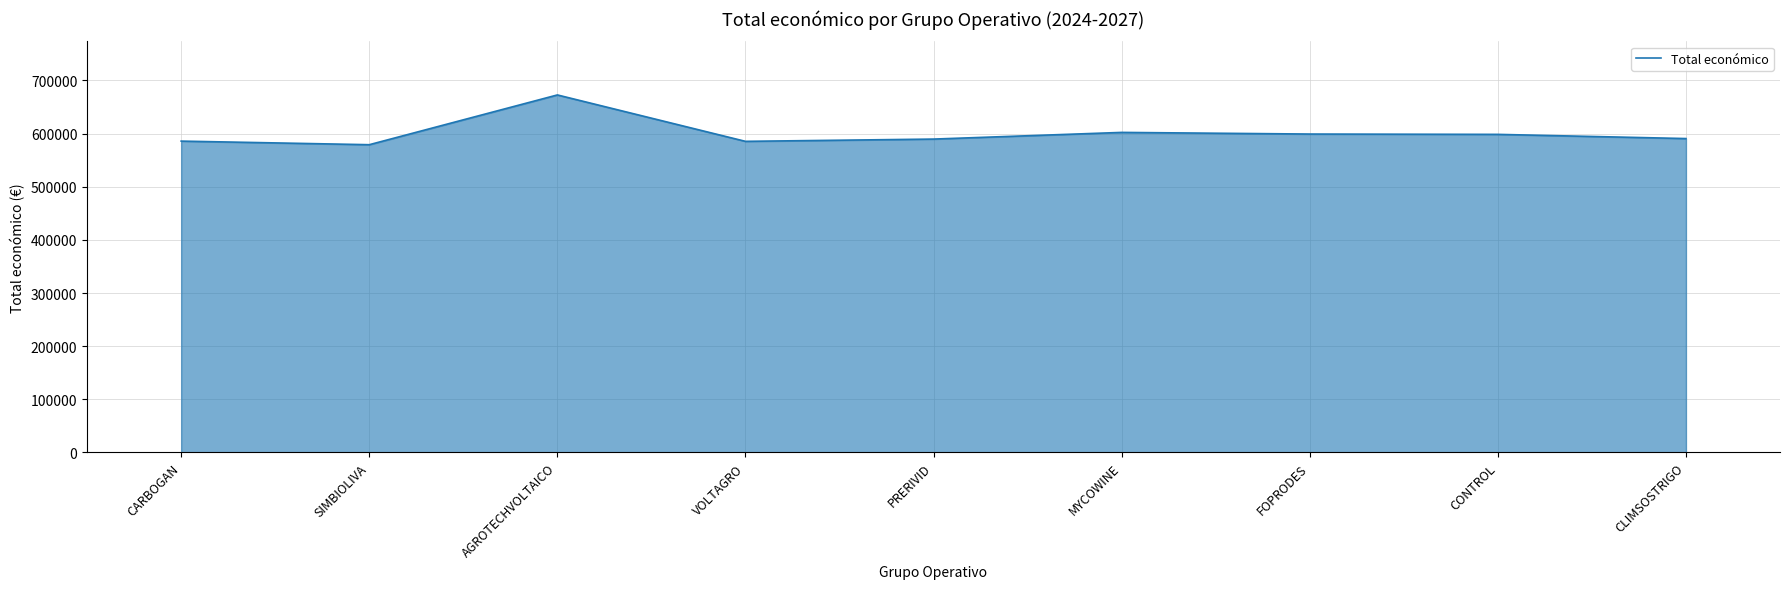

What is the approximate value at CONTROL?

598597.0